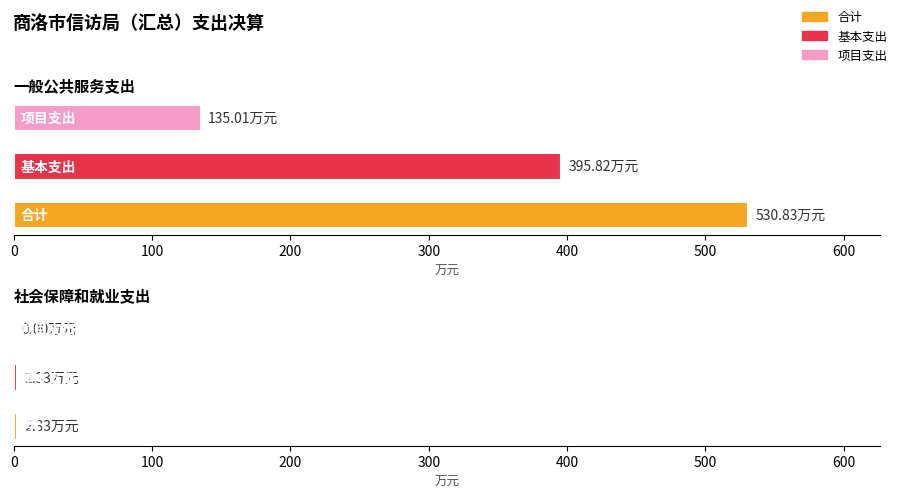

Which category has the lowest value in the 项目支出 series?

社会保障和就业支出